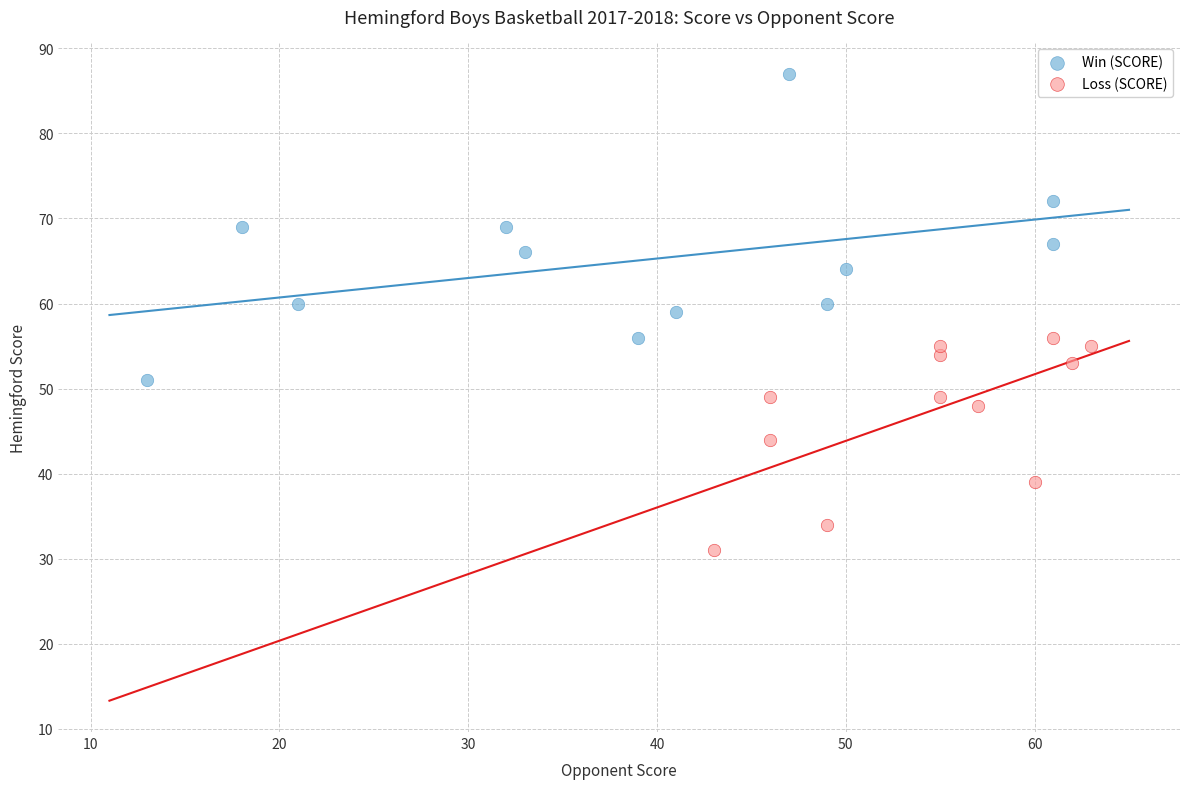

Which series reaches the maximum Y coordinate?

Win (SCORE)